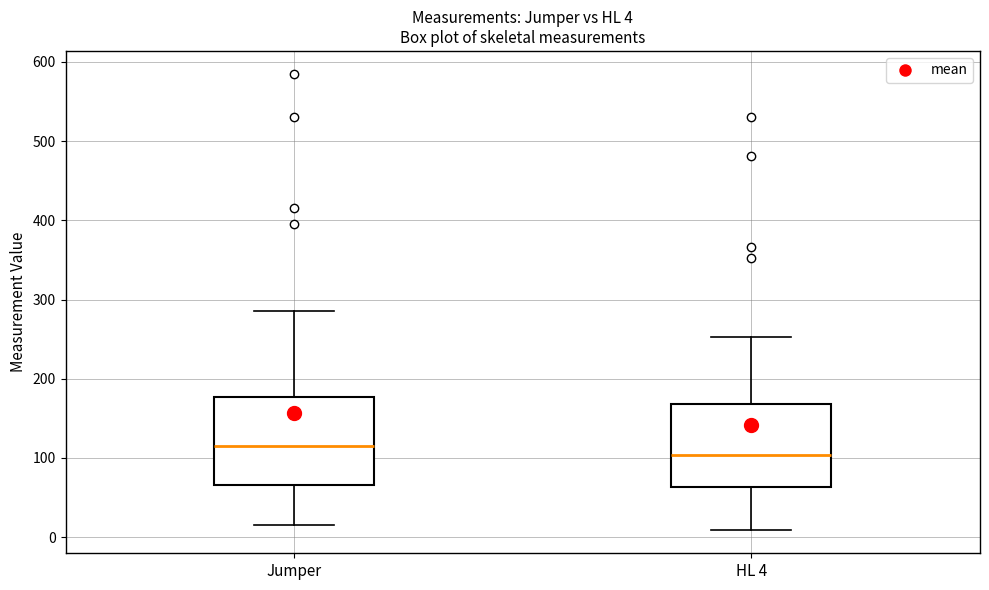

Which box's median line is the lowest?

HL 4